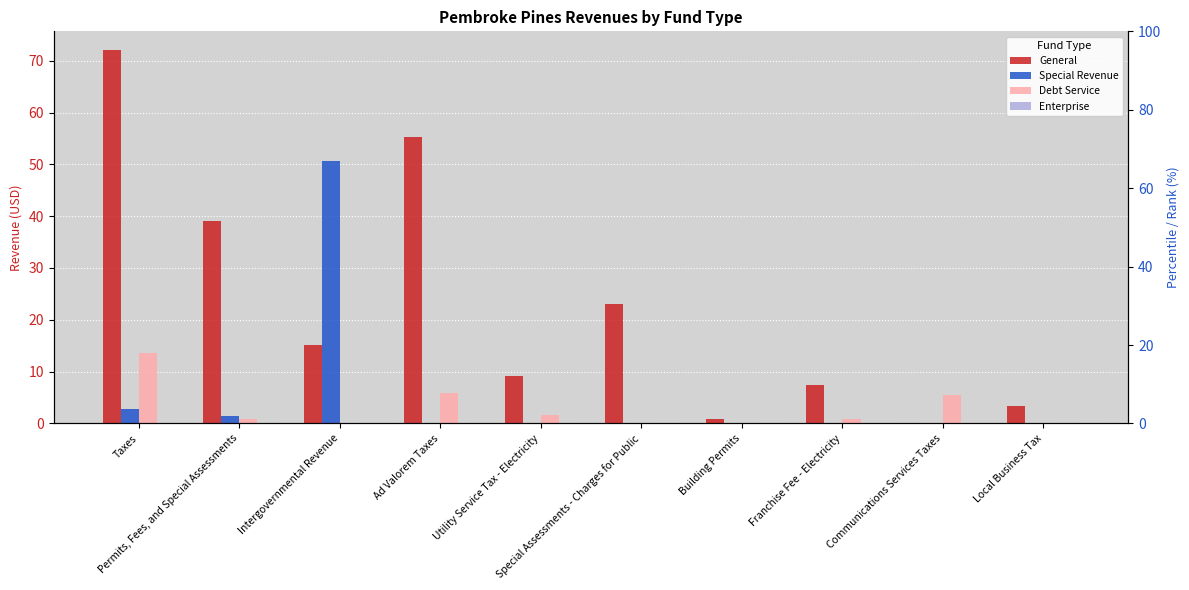

True or false: Special Revenue has a value of 22.5 at Special Assessments - Charges for Public.

False